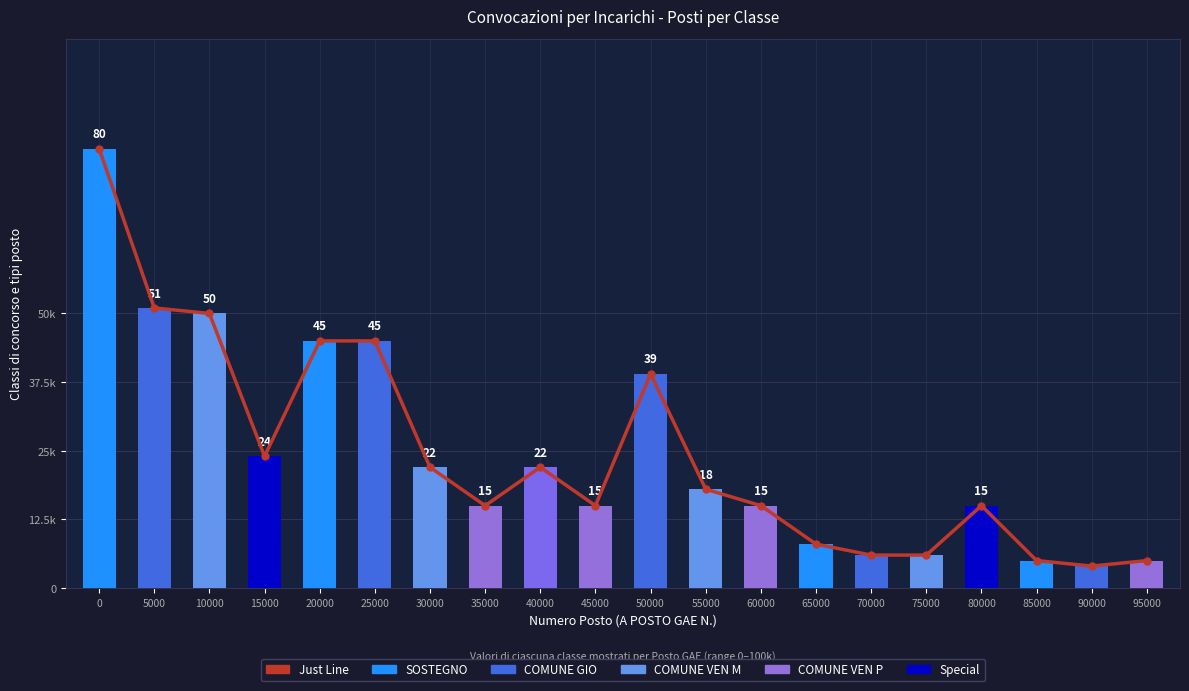

Which has a higher value, 10000 or 55000?

10000